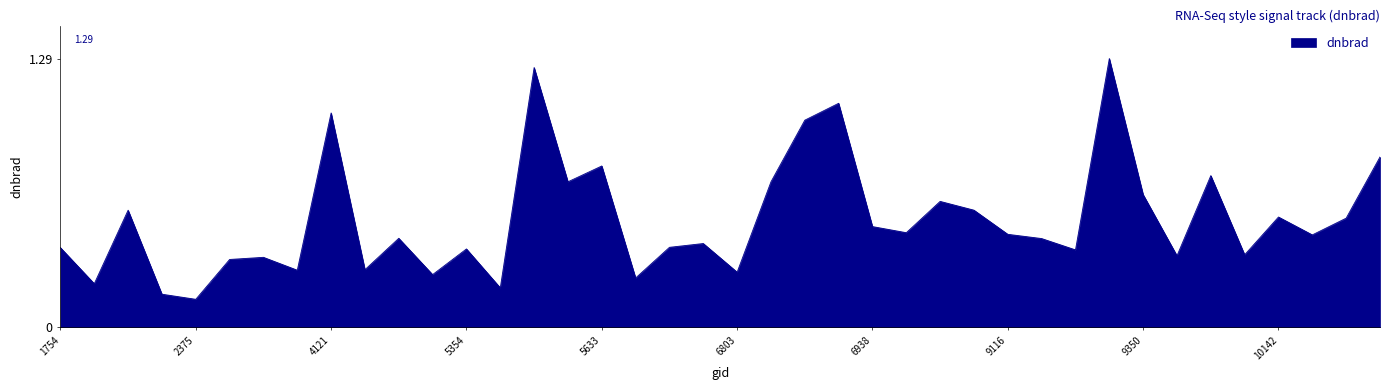

How many interior local peaks (higher than both neighbors) does the data have?

13